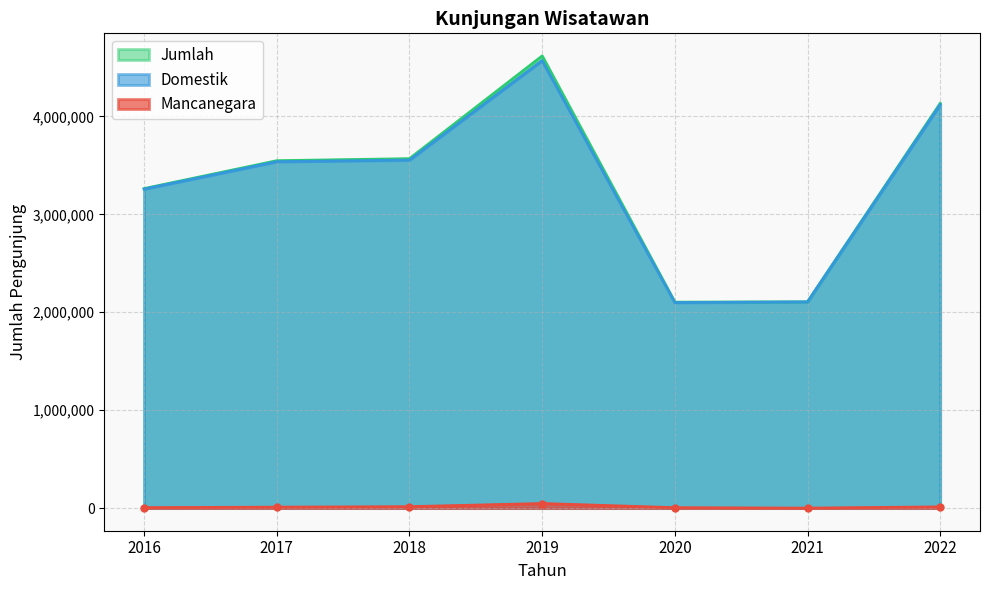

Is it true that Mancanegara equals 4599 at 2022?

False